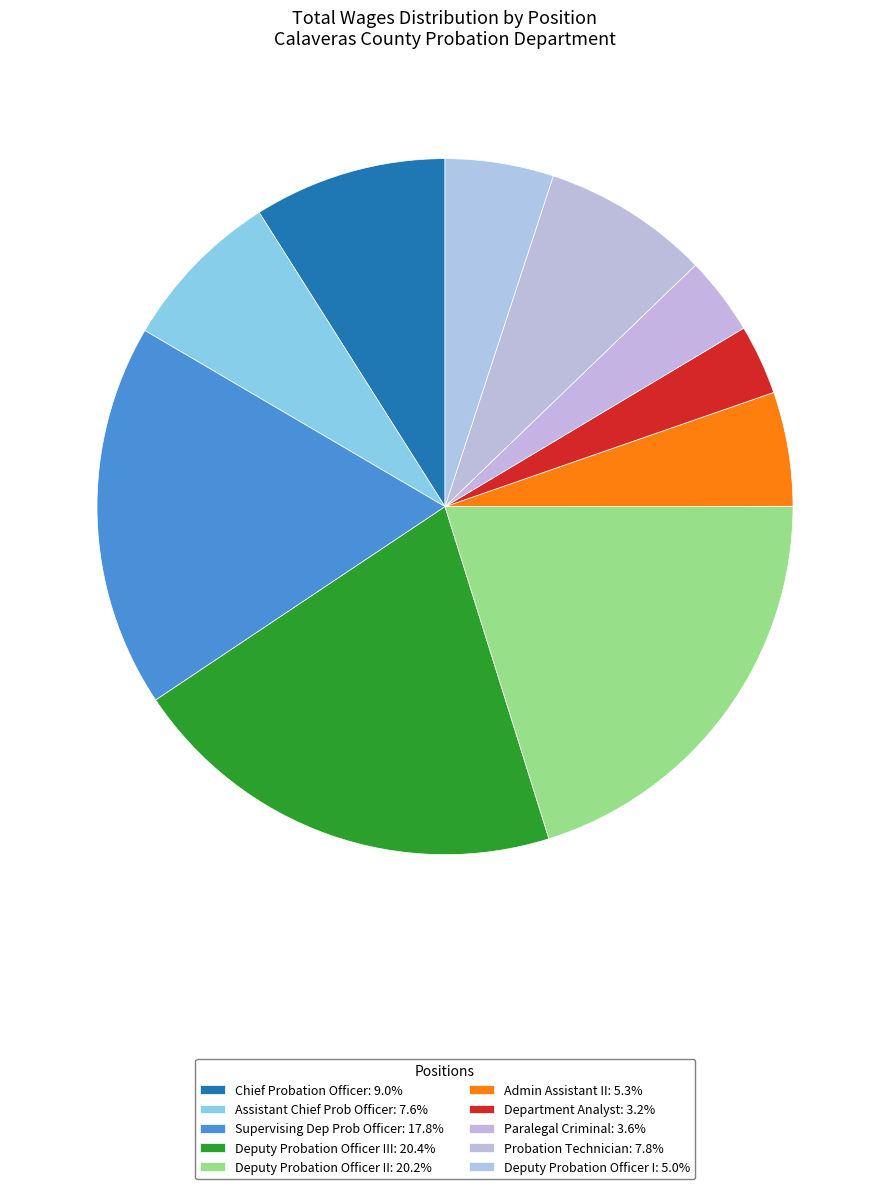

Which slice is the smallest?

Department Analyst